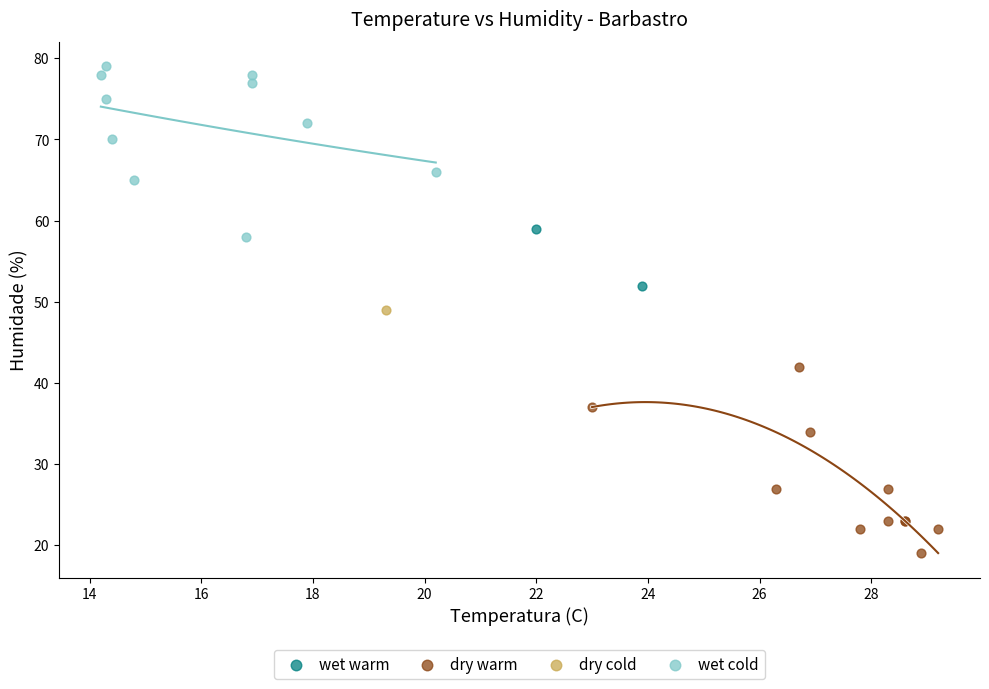

What are all the series names shown in the legend?

wet warm, dry warm, dry cold, wet cold